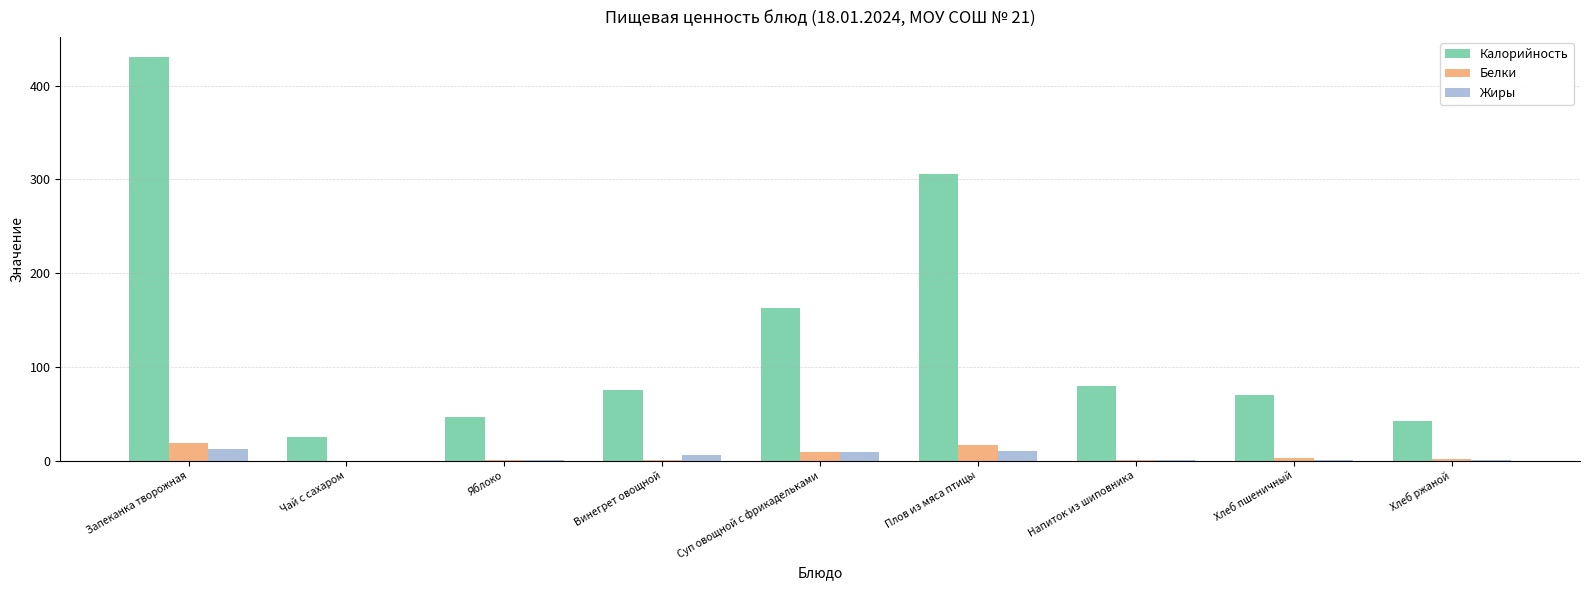

What is the maximum value shown in the chart?

430.5